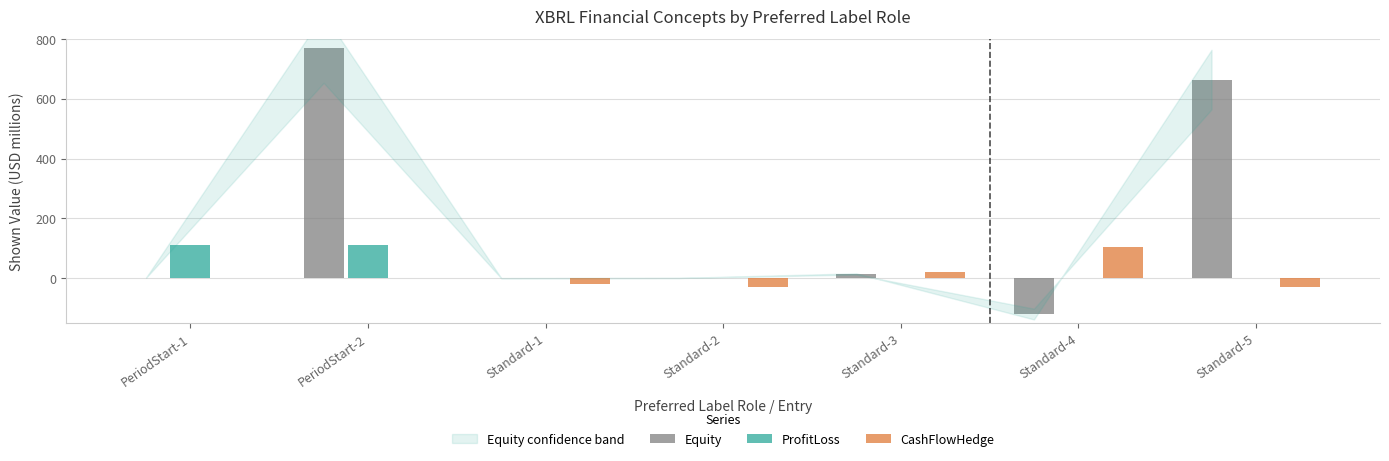

What is the highest value of the Equity series?

768.4